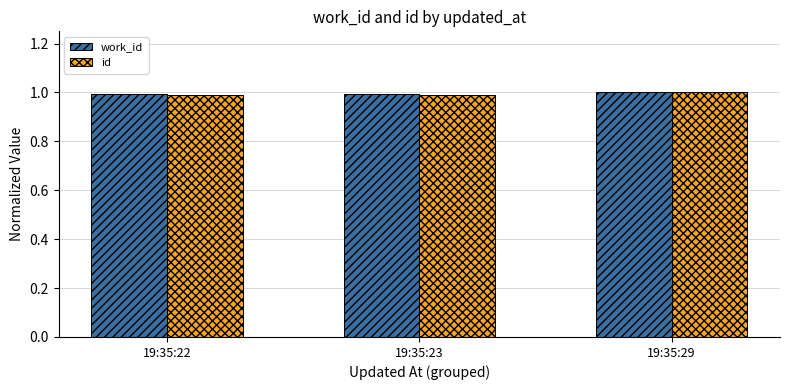

Reading left to right, transcribe all the data shown in this chart.

work_id: 1.0	1.0	1.0
id: 1.0	1.0	1.0